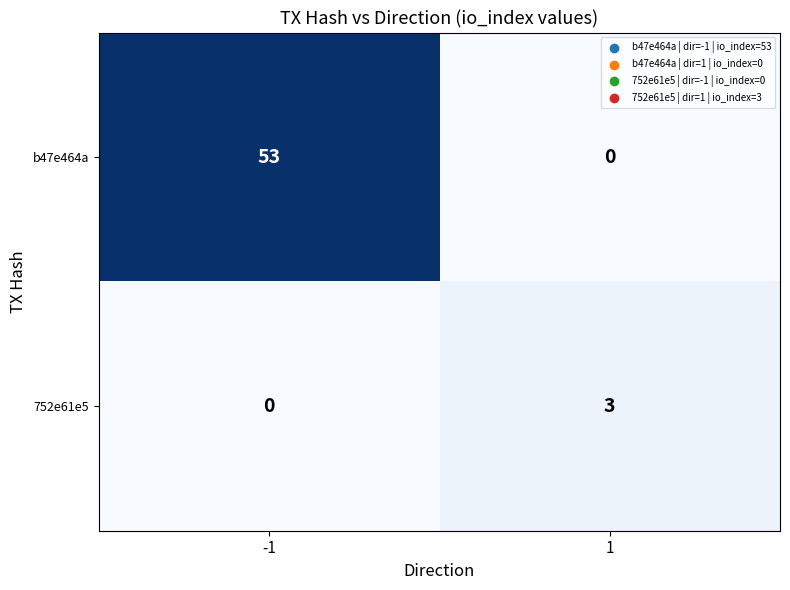

Reading left to right, transcribe all the data shown in this chart.

b47e464a: -1=53	1=0
752e61e5: -1=0	1=3